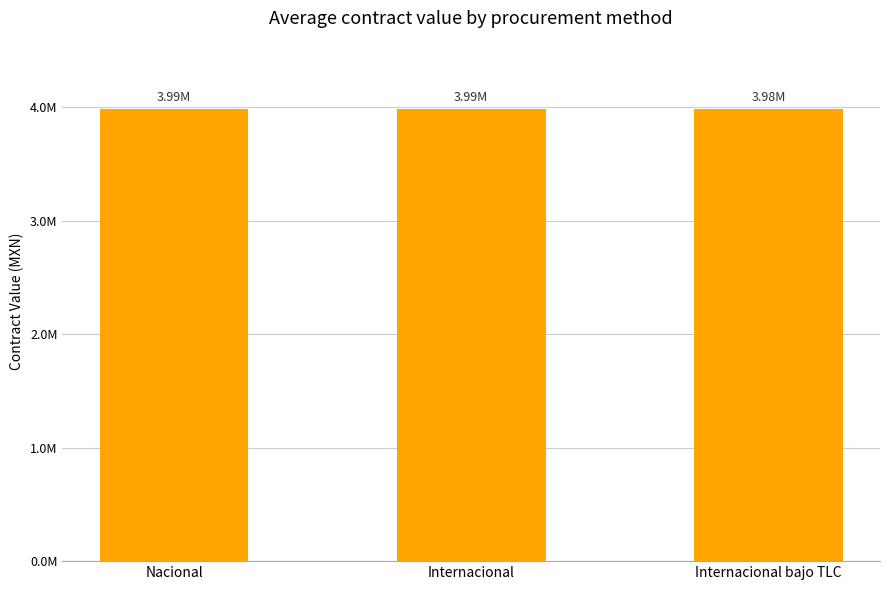

Reading left to right, extract all data points from this chart.

Nacional=3986333.3	Internacional=3987005.6	Internacional bajo TLC=3983001.5